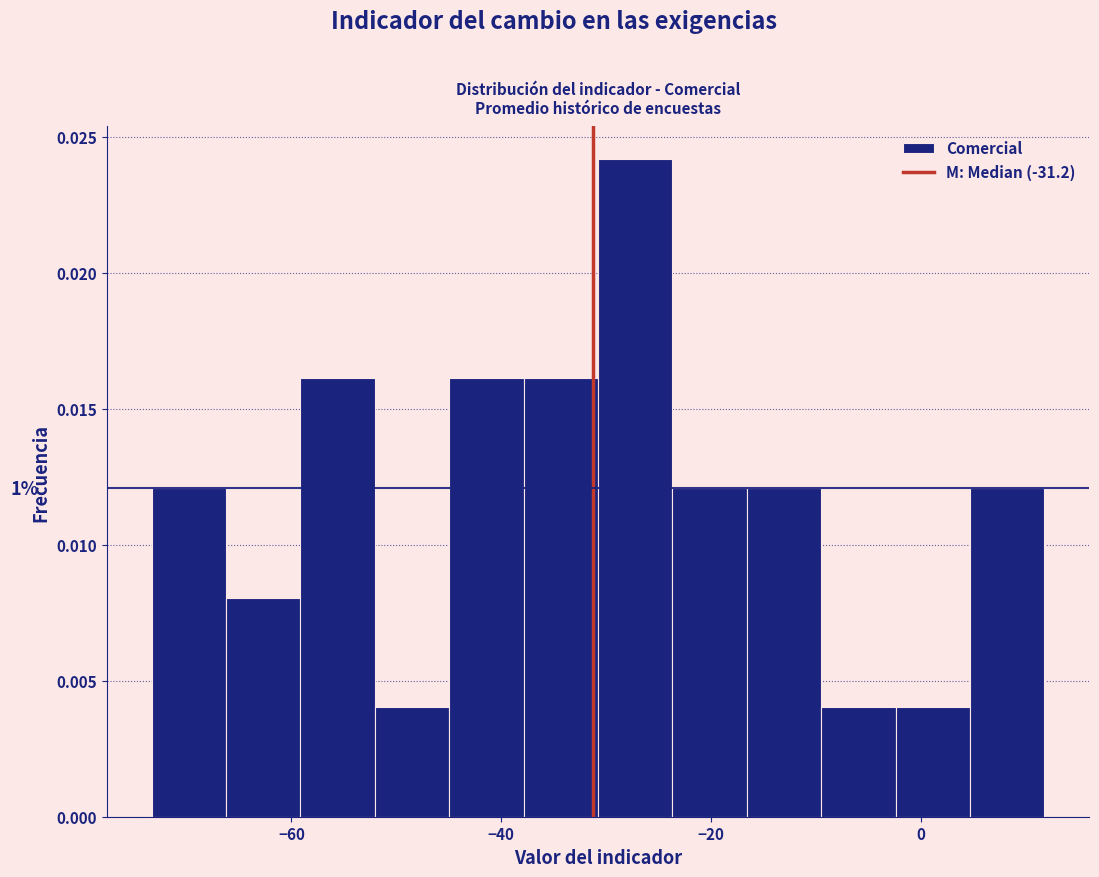

Read against the x-axis, roughly where is the centre of the tallest bar?

-28